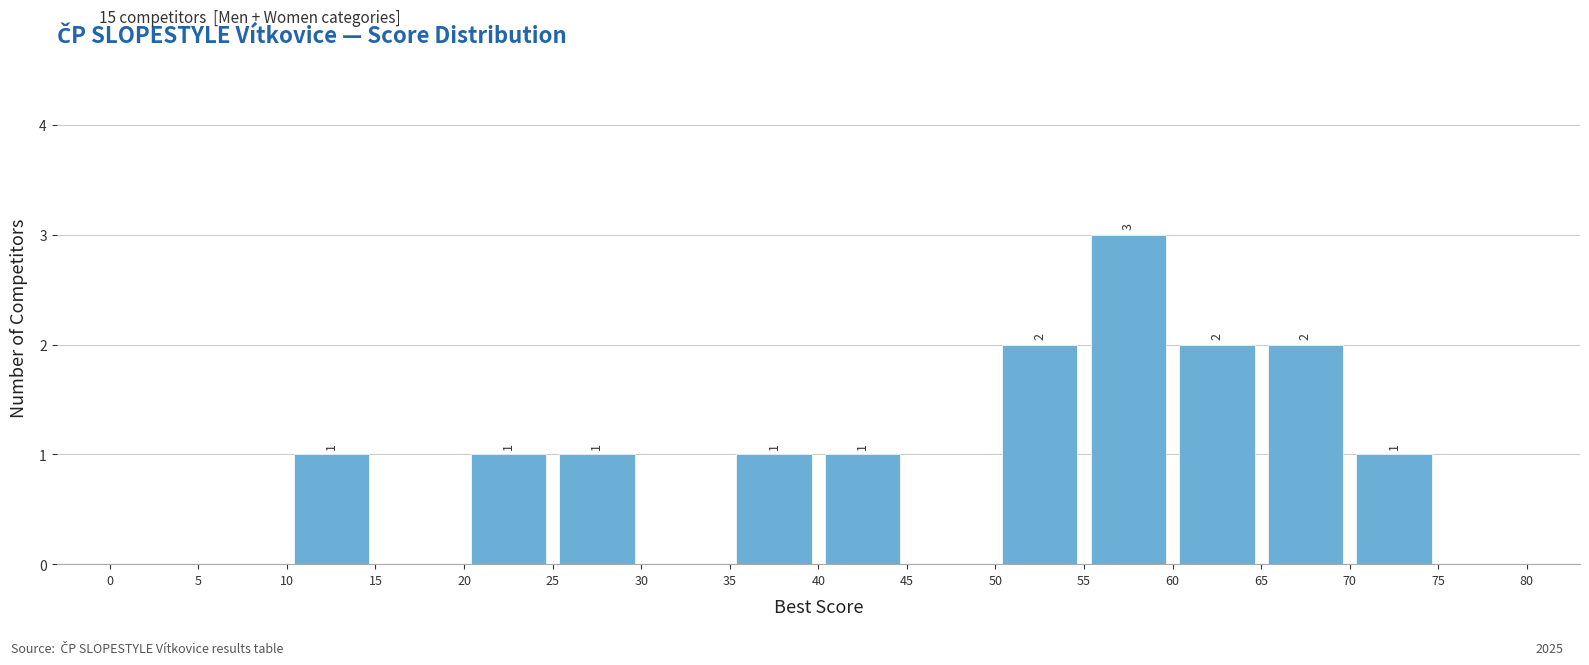

Over which range of the x-axis is the bar tallest?

55 to 60